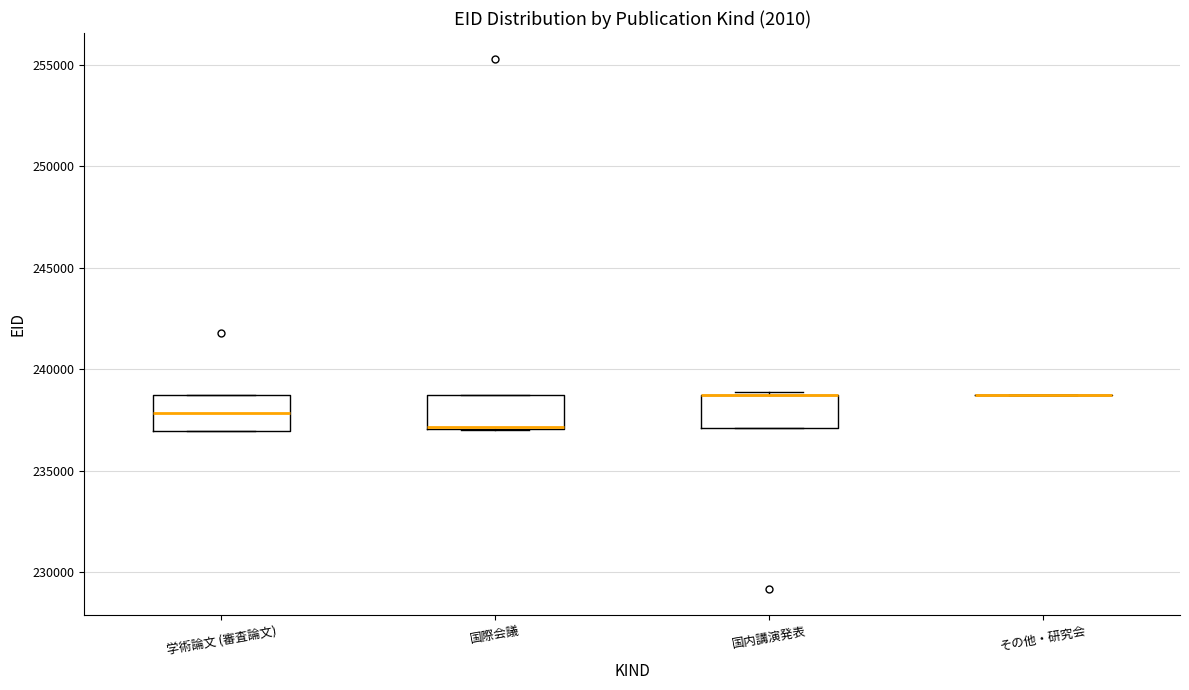

Where is the upper edge of the box for 国際会議 on the y-axis? The values are not printed on the chart, so give them approximately, as read against the axis.

238500